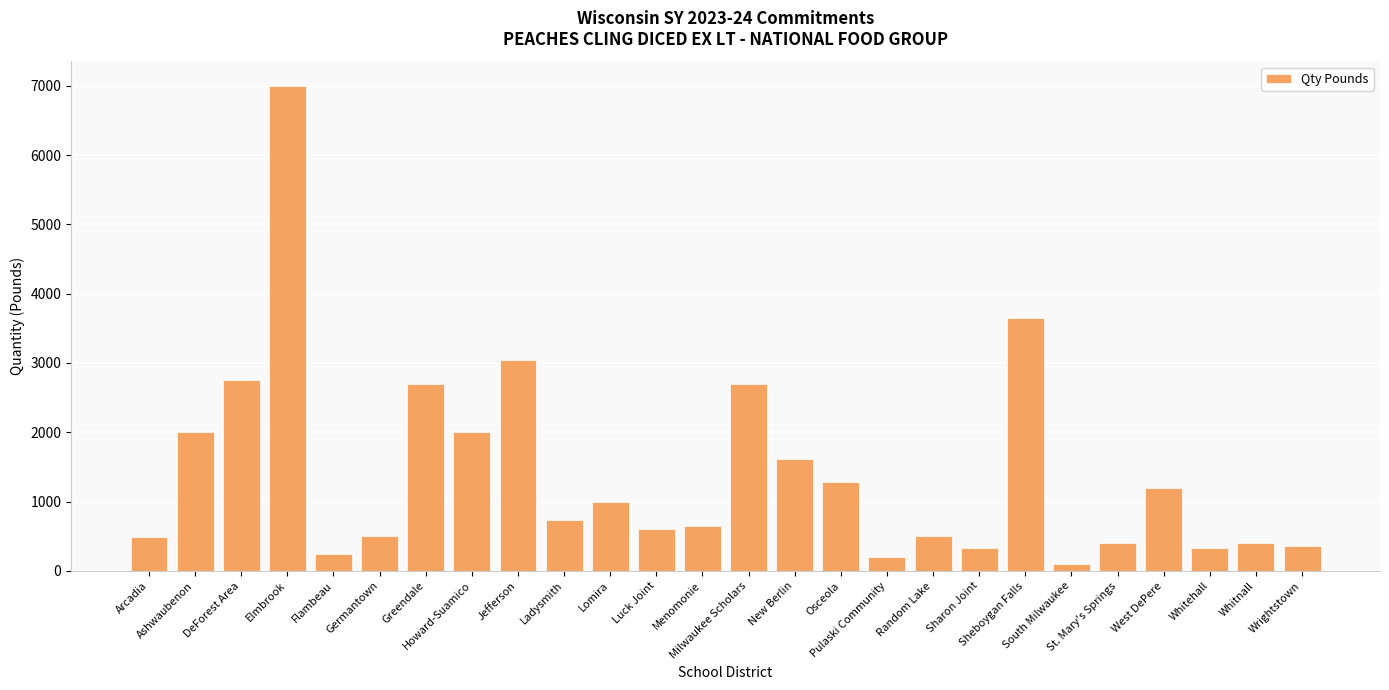

How many series are shown in this chart?

1